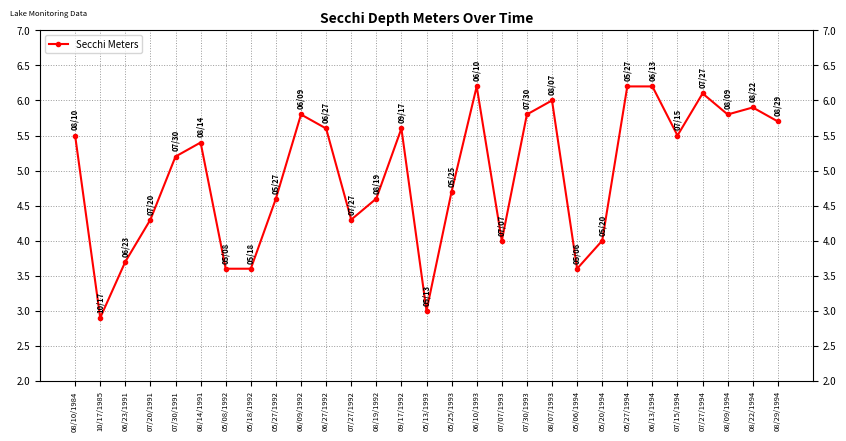

What is the change in value from 08/14/1991 to 09/17/1992?

+0.2